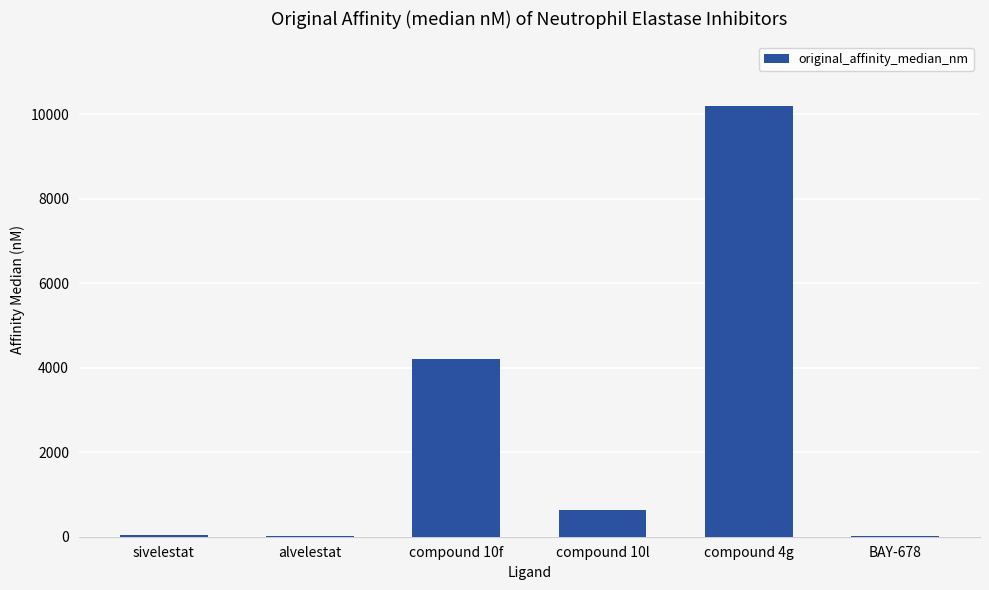

Where is the data nearest to the value 5104?

compound 10f